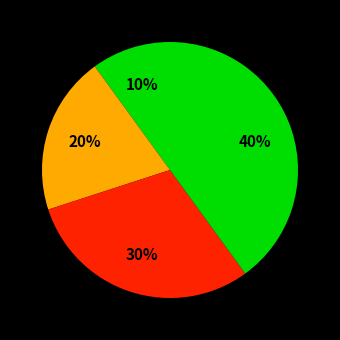

How many segments does this pie chart have?

4